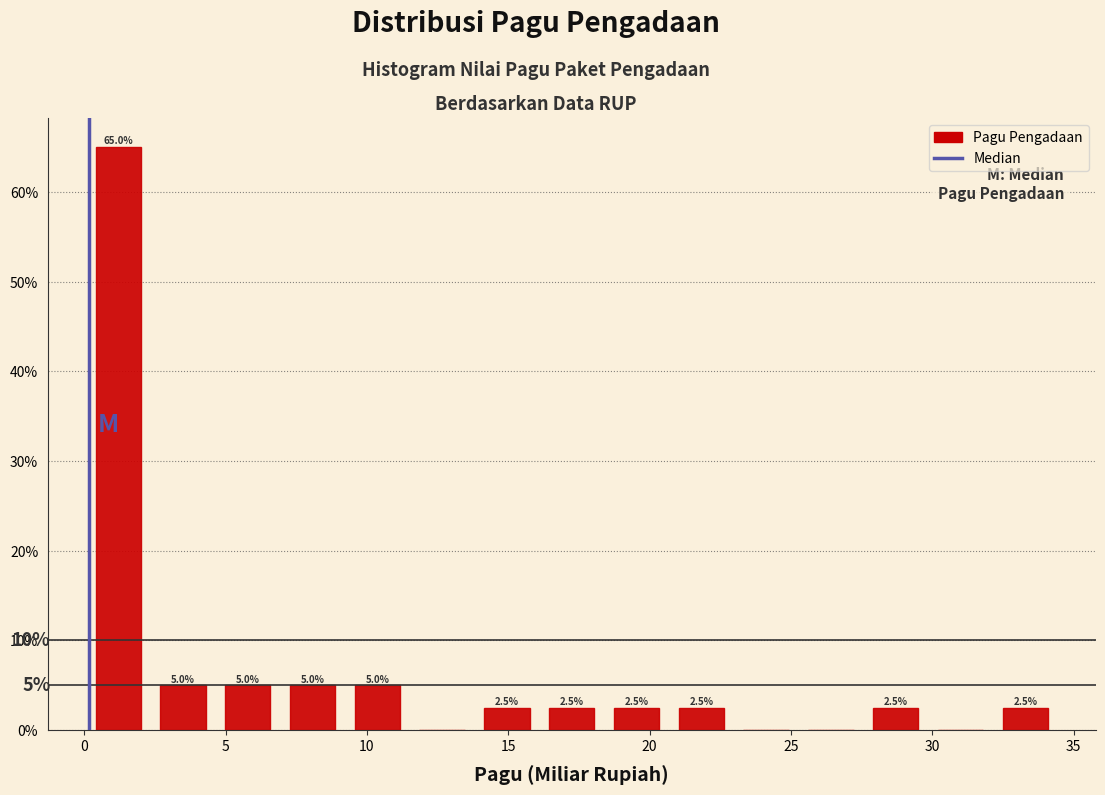

Which range on the x-axis has the tallest bar?

0.0 to 2.5